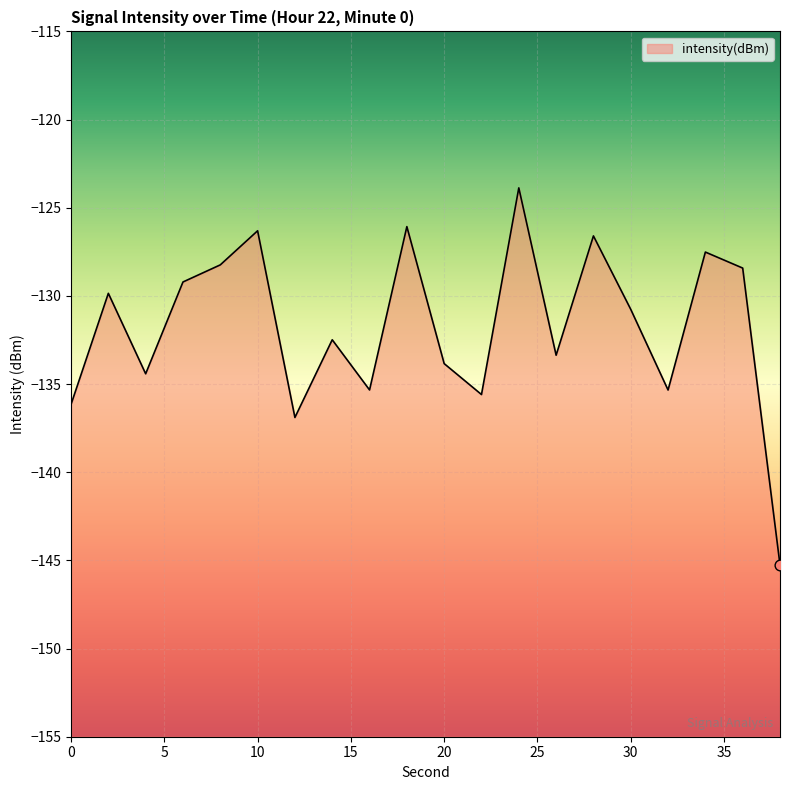

Which has a higher value, 4 or 32?

4